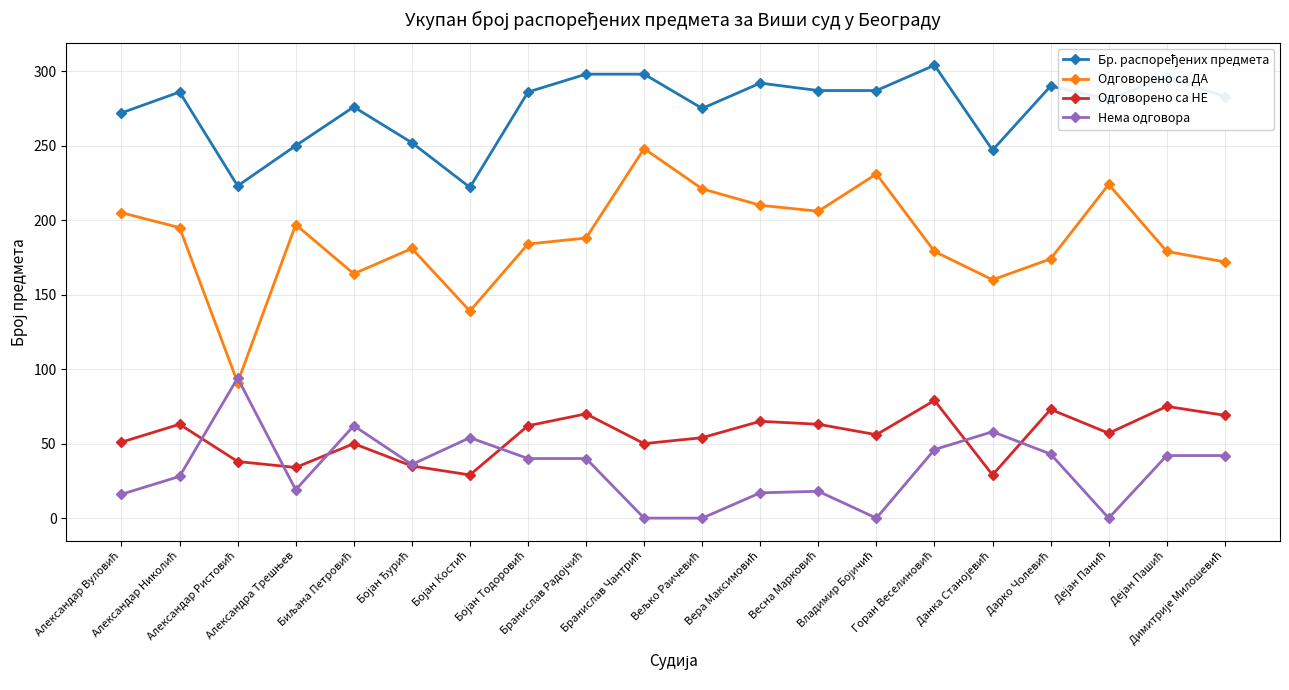

True or false: Одговорено са ДА and Одговорено са НЕ intersect in this chart.

False